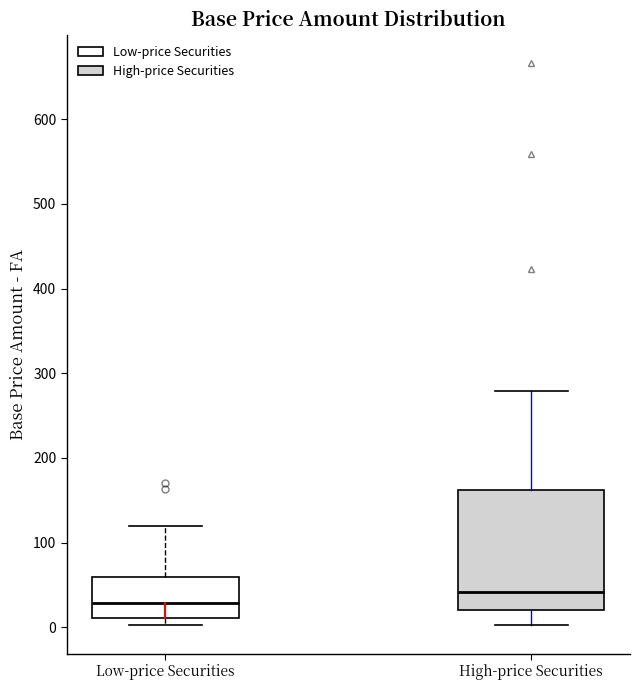

Where is the upper edge of the box for High-price Securities on the y-axis? The values are not printed on the chart, so give them approximately, as read against the axis.

160